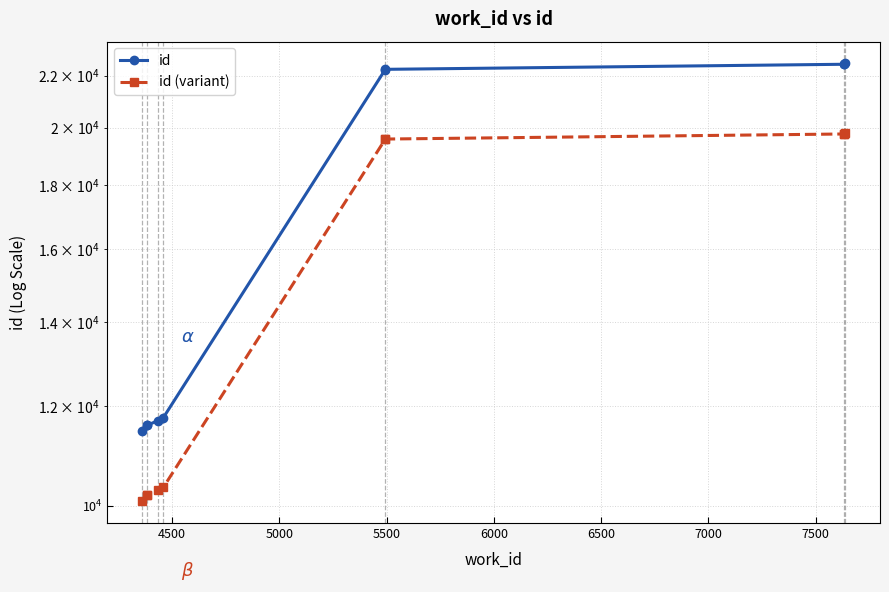

Which series has the largest total across all categories?

id